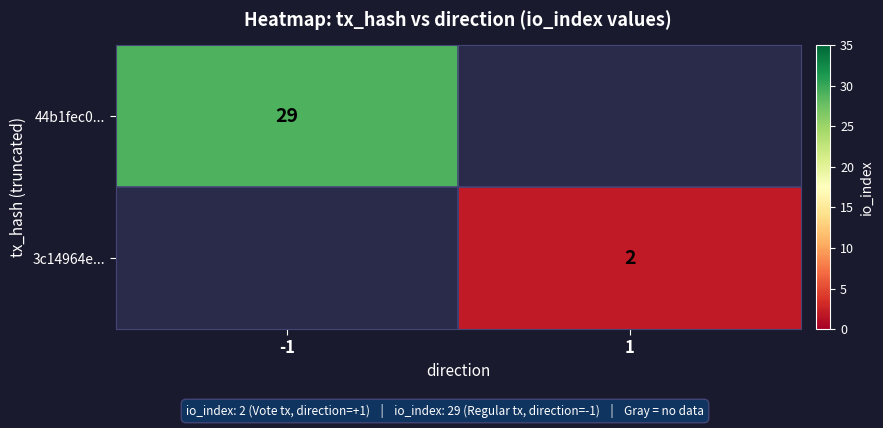

Is the value of 3c14964e... at 1 greater than the value of 44b1fec0... at -1?

No